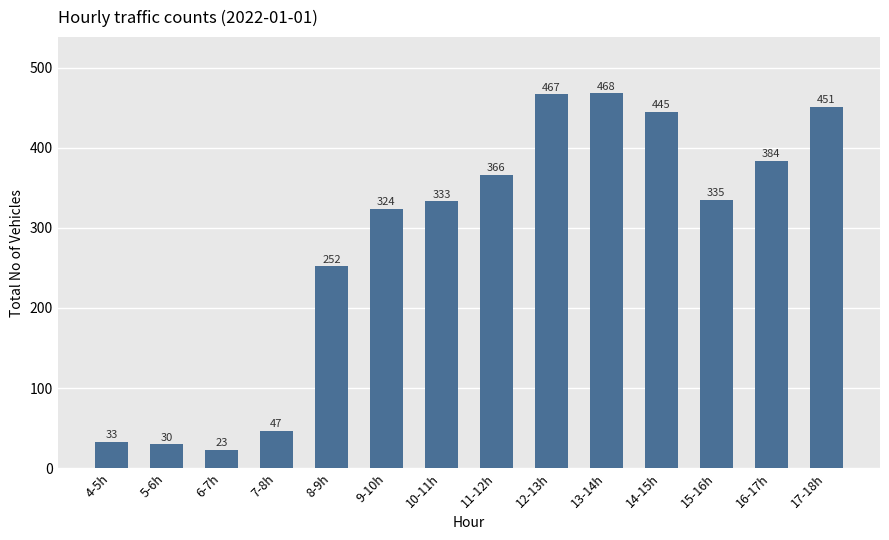

Is it true that the value at 10-11h is 456?

False